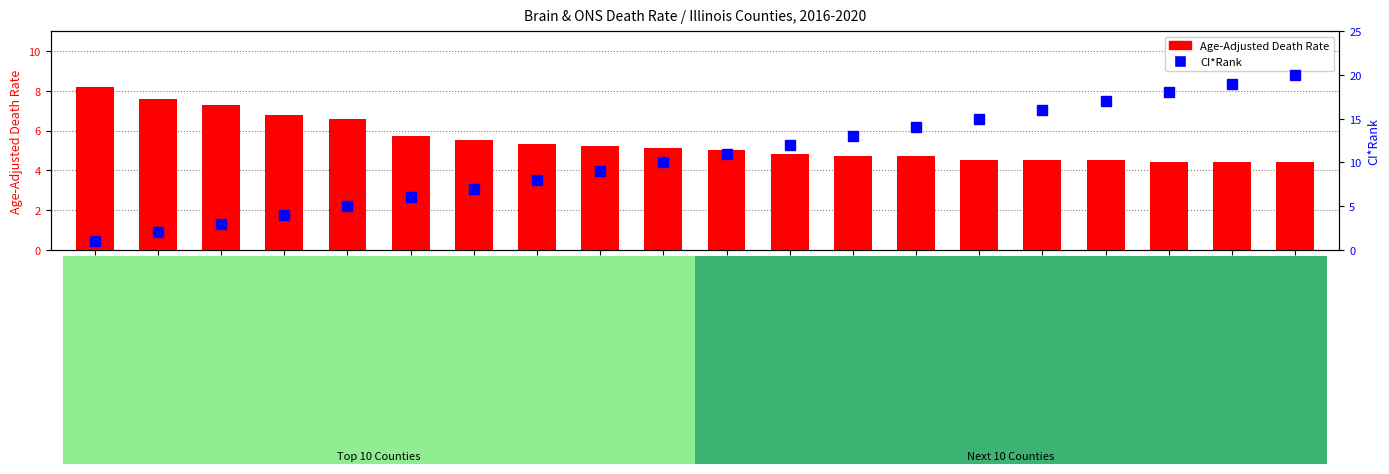

Reading left to right, transcribe all the data shown in this chart.

Age-Adjusted Death Rate: Clinton County=8.2	Monroe County=7.6	Franklin County=7.3	Marion County=6.8	Knox County=6.6	Adams County=5.7	Ogle County=5.5	McHenry County=5.3	Stephenson County=5.2	Sangamon County=5.1	Williamson County=5.0	DeKalb County=4.8	Will County=4.7	Kendall County=4.7	Champaign County=4.5	Tazewell County=4.5	Lake County=4.5	Vermilion County=4.4	Rock Island County=4.4	Peoria County=4.4
CI*Rank: Clinton County=1.0	Monroe County=2.0	Franklin County=3.0	Marion County=4.0	Knox County=5.0	Adams County=6.0	Ogle County=7.0	McHenry County=8.0	Stephenson County=9.0	Sangamon County=10.0	Williamson County=11.0	DeKalb County=12.0	Will County=13.0	Kendall County=14.0	Champaign County=15.0	Tazewell County=16.0	Lake County=17.0	Vermilion County=18.0	Rock Island County=19.0	Peoria County=20.0